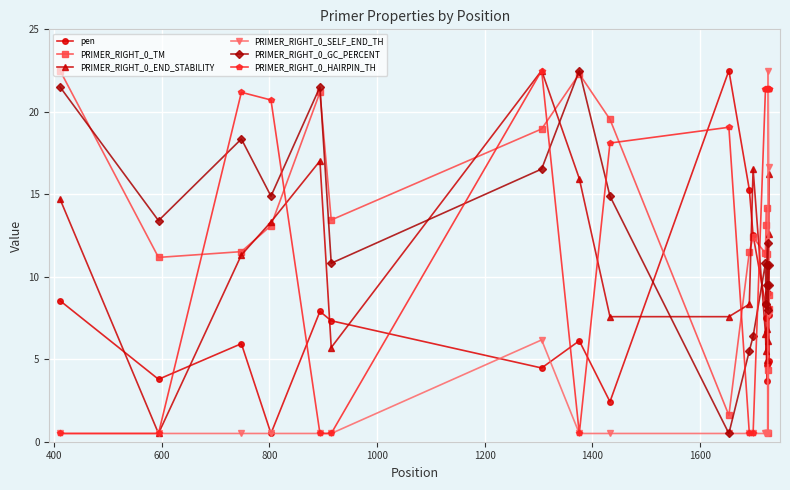

How many lines are shown in the chart?

6